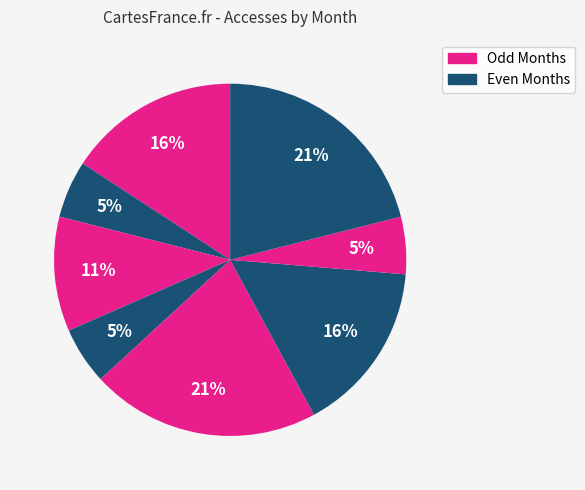

How many slices are in this pie chart?

8